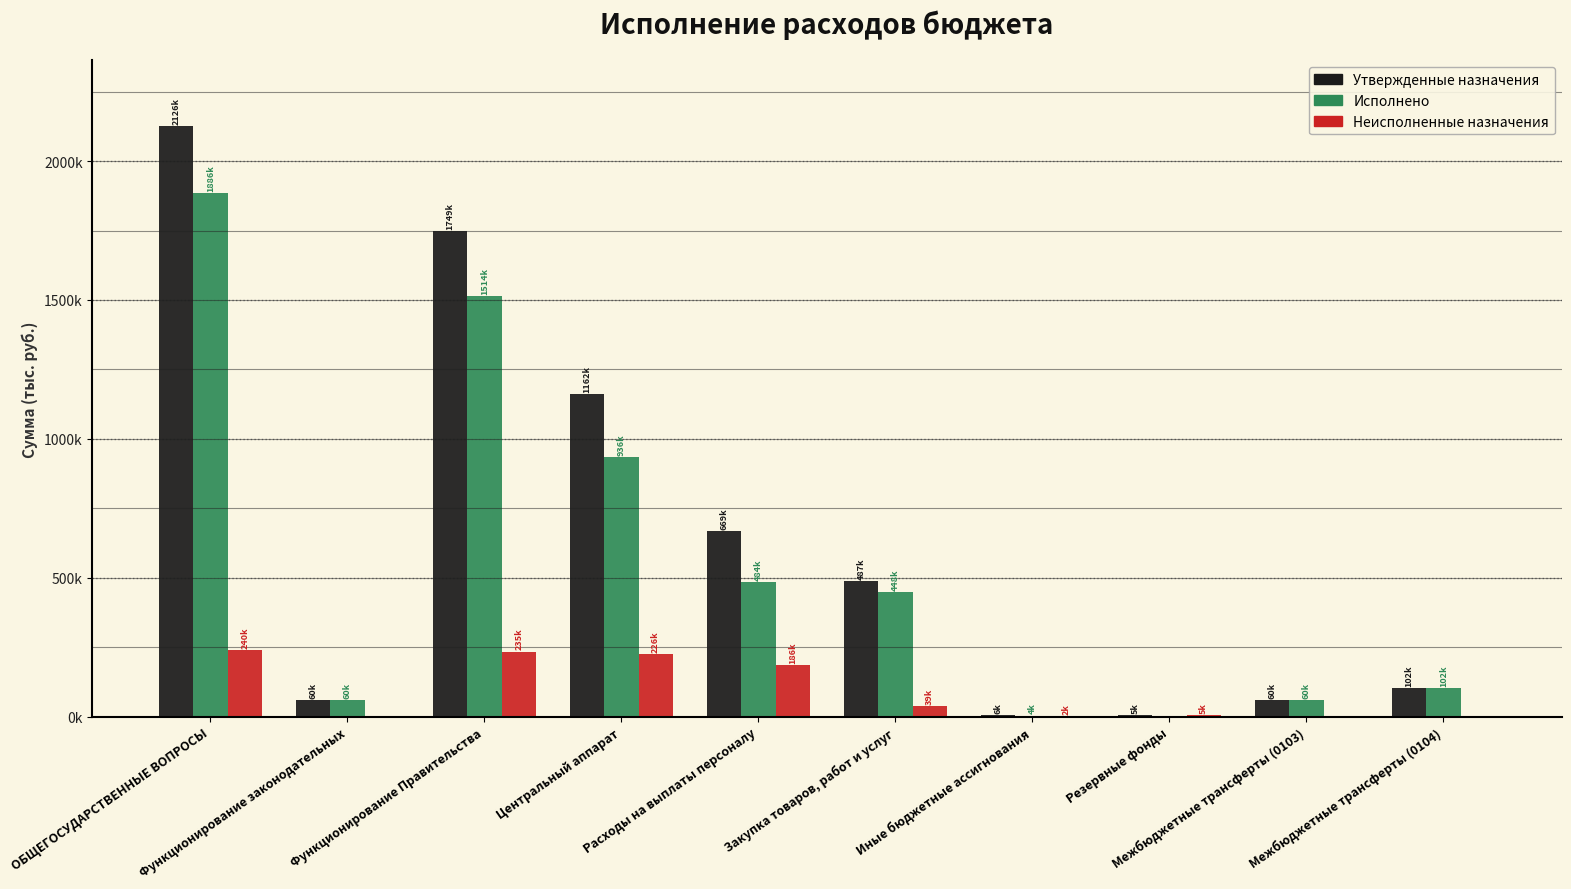

What is the label of the 9th bar from the left?

Межбюджетные трансферты (0103)